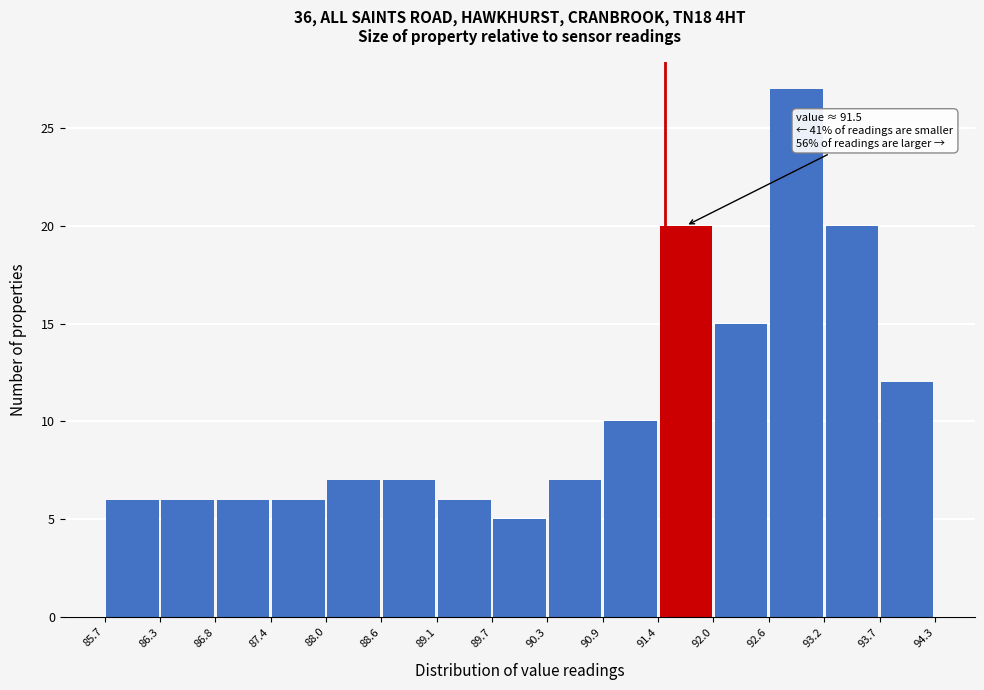

Over which range of the x-axis is the bar tallest?

92.6 to 93.2